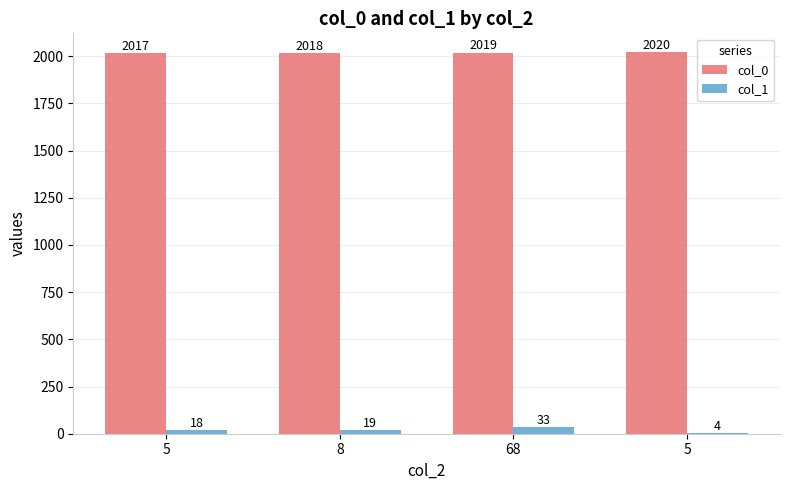

Rank the series by their average value, from lowest to highest.

col_1, col_0